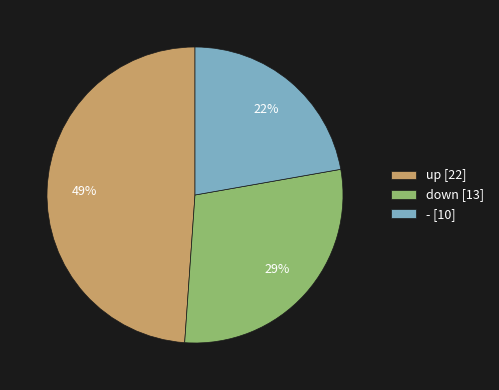

The down slice represents 39% of the pie. True or false?

False